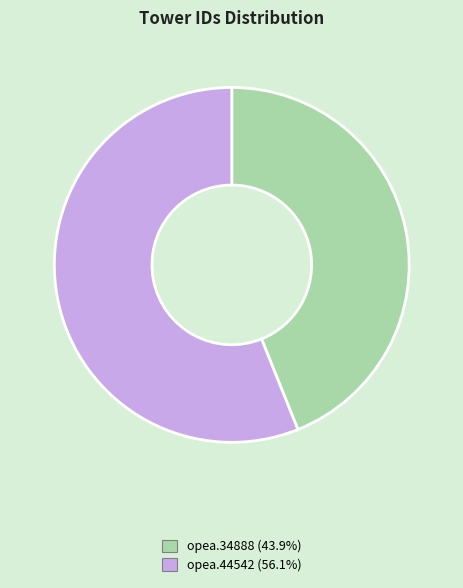

Do opea.44542 and opea.34888 together represent more than half of the pie?

Yes